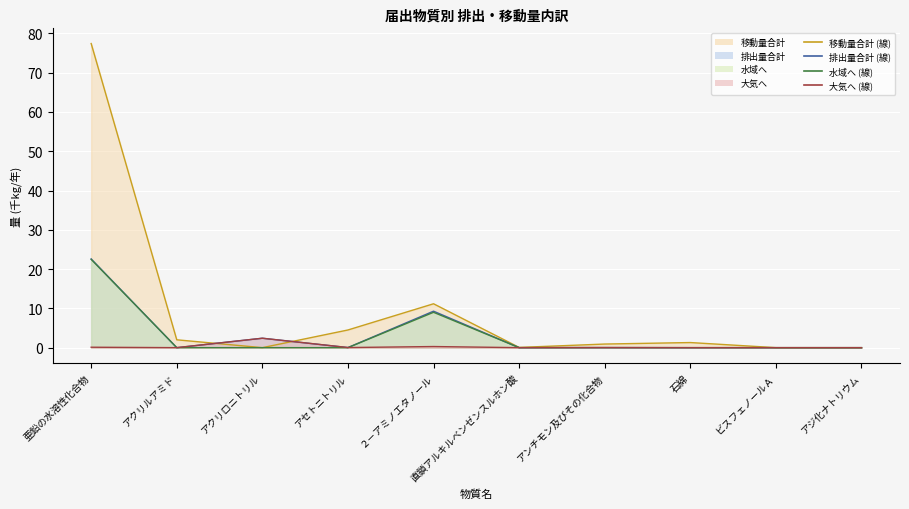

What position from the right is アクリロニトリル?

8